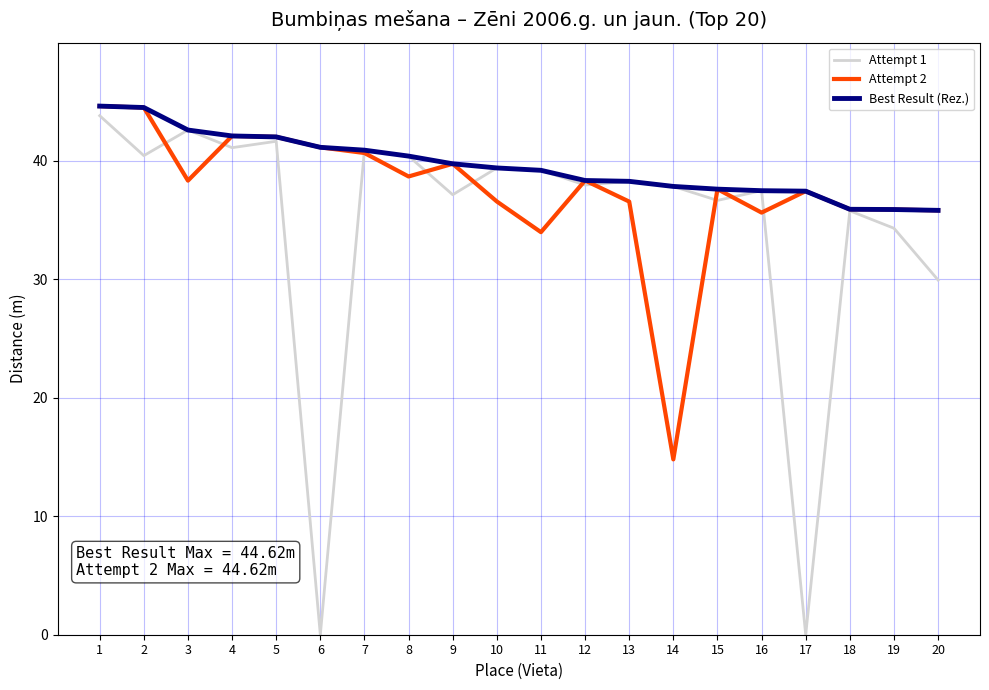

What is the sum of all Best Result (Rez.) values?

791.2